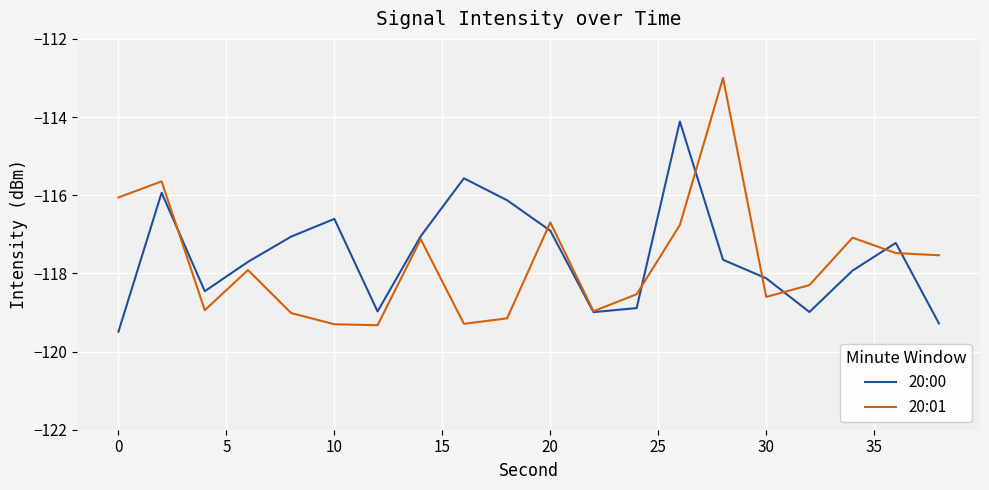

Is this an area chart (filled region under the line)?

No